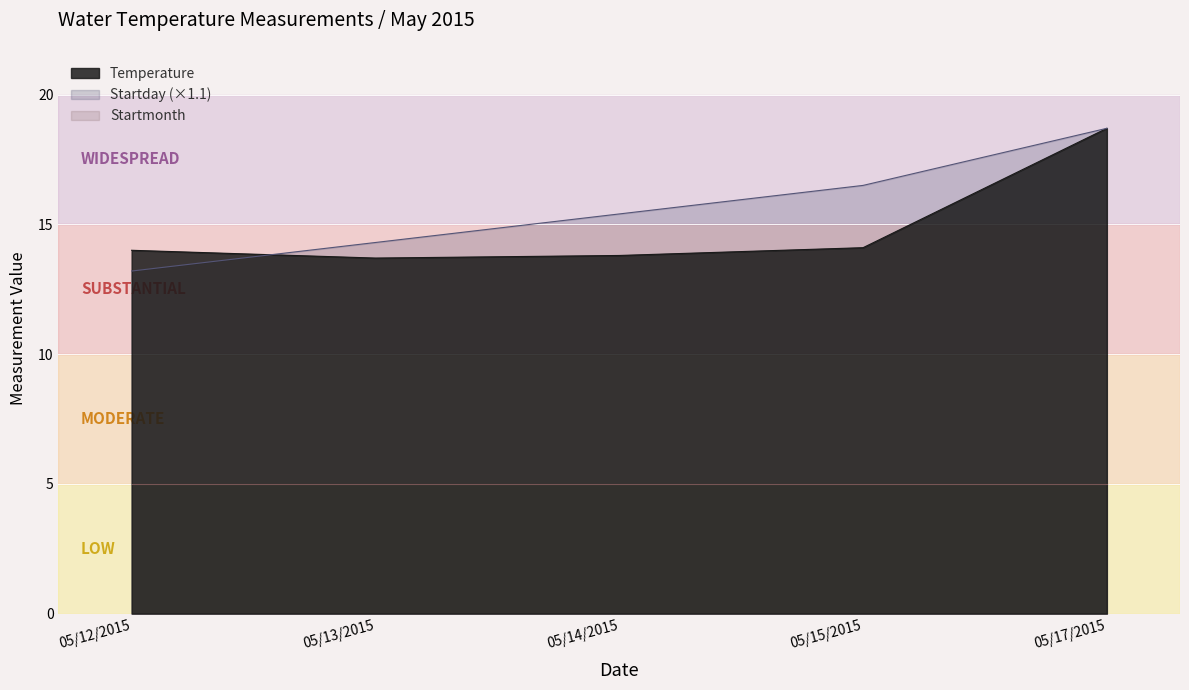

True or false: Temperature has more than 0 points higher than both neighbors.

False